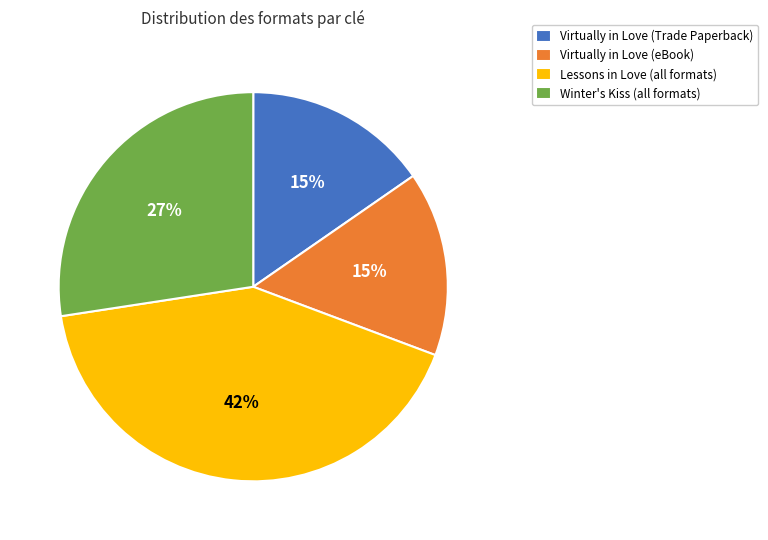

How many slices are in this pie chart?

4